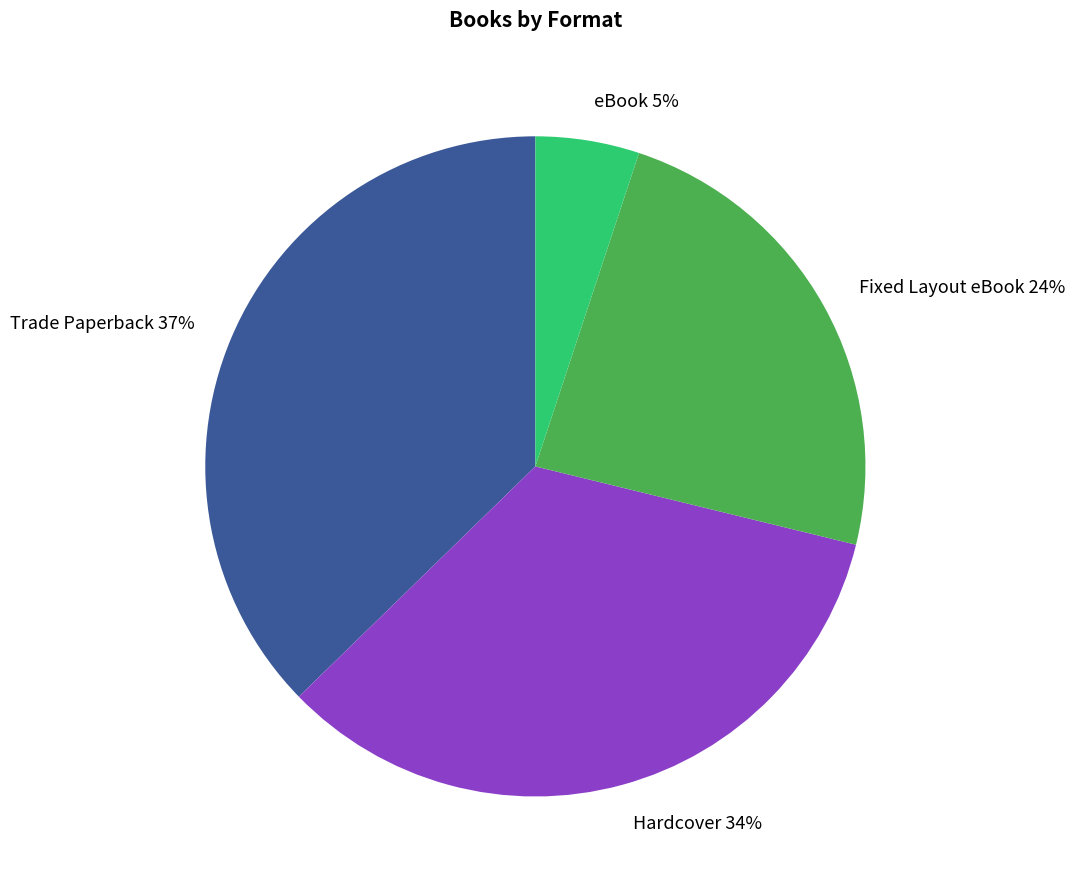

To the nearest percent, what percentage of the pie is eBook?

5%